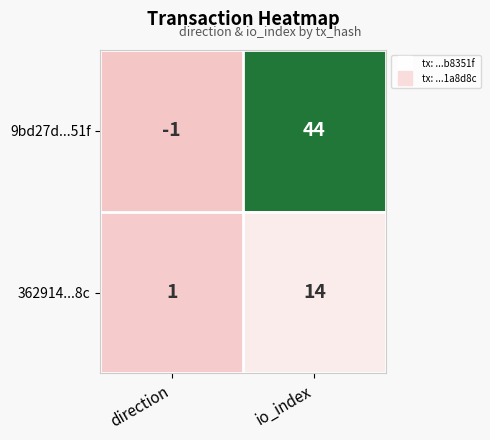

The 362914...8c series shows 1 at direction. True or false?

True